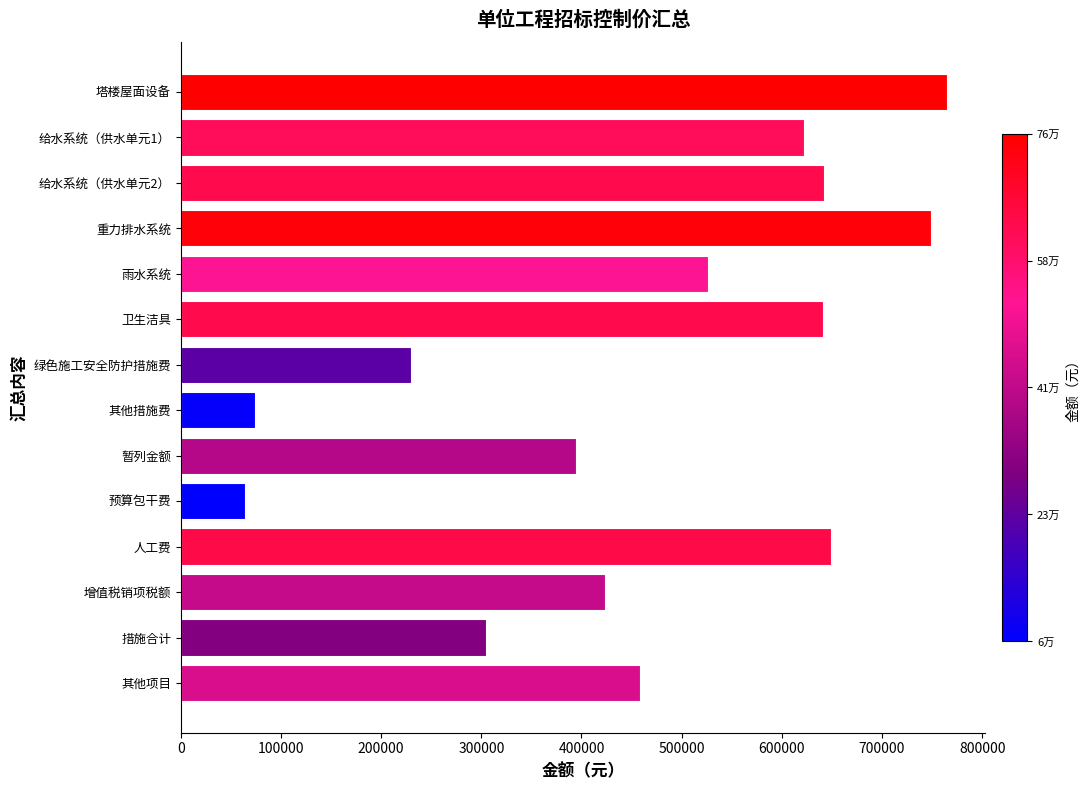

Is it true that the value at 塔楼屋面设备 is 269663.8?

False